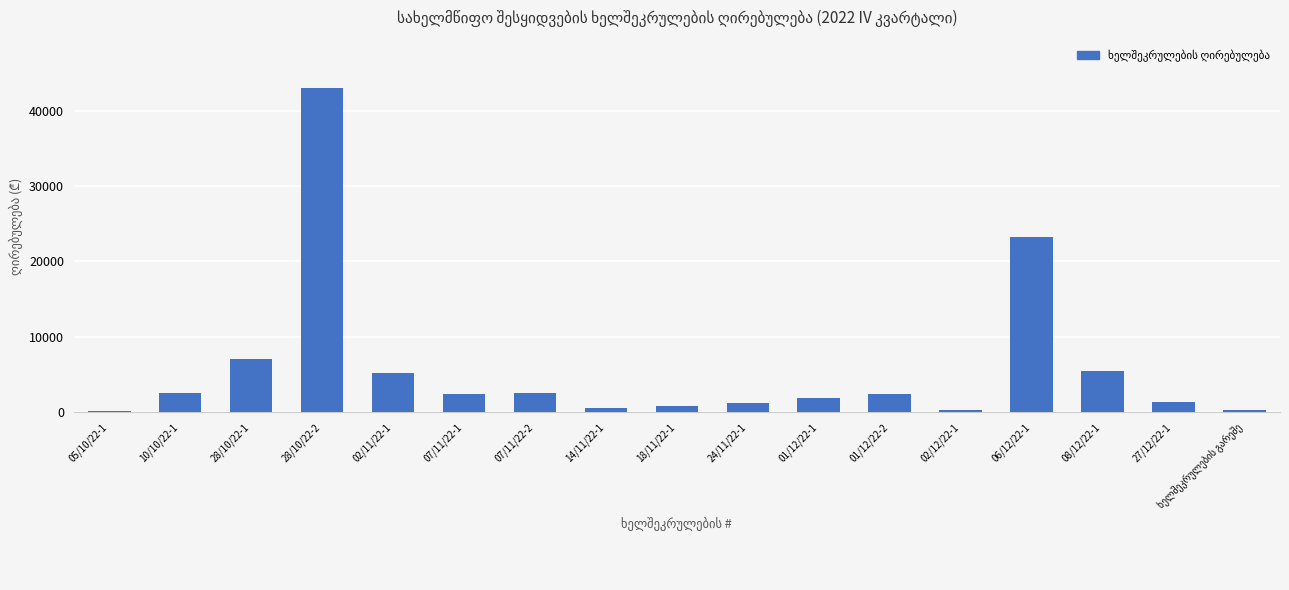

What is the label of the 16th bar from the left?

27/12/22-1